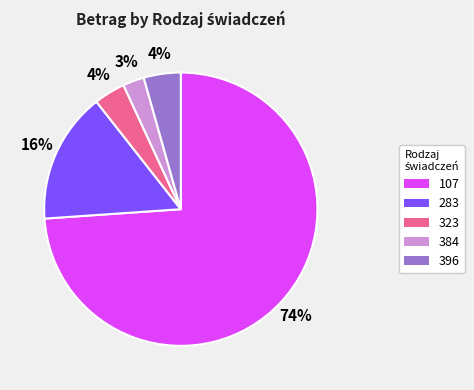

How many segments does this pie chart have?

5